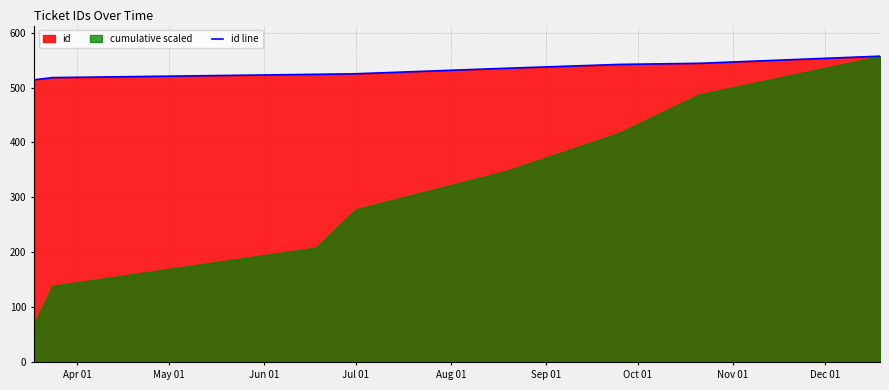

What is the value of the 5th point from the left?

535